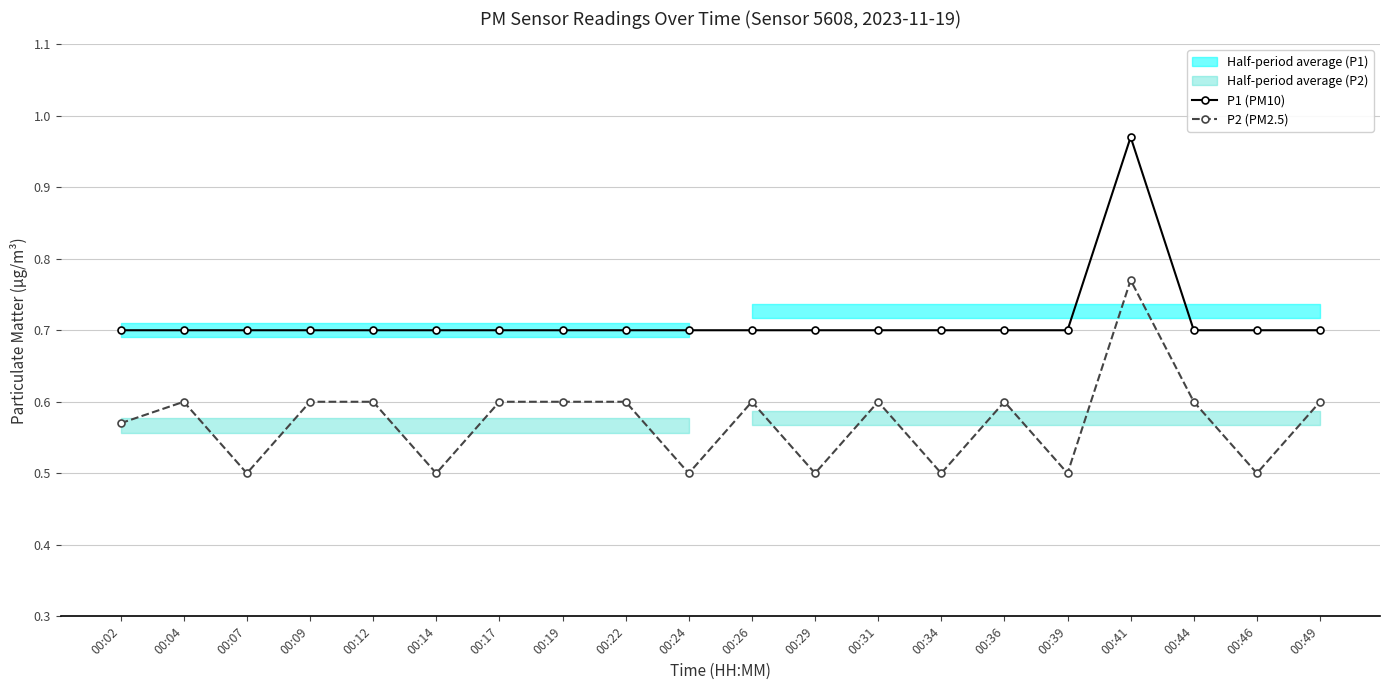

What is the average value of the P2 (PM2.5) series?

0.6